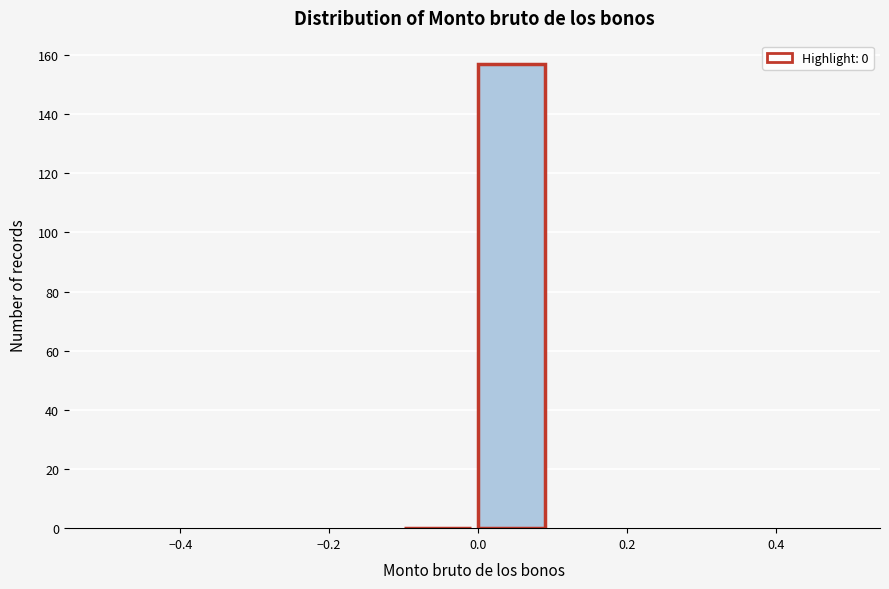

How tall is the bar that spans 0.0 to 0.1 on the x-axis? The values are not printed on the chart, so give them approximately, as read against the axis.

158